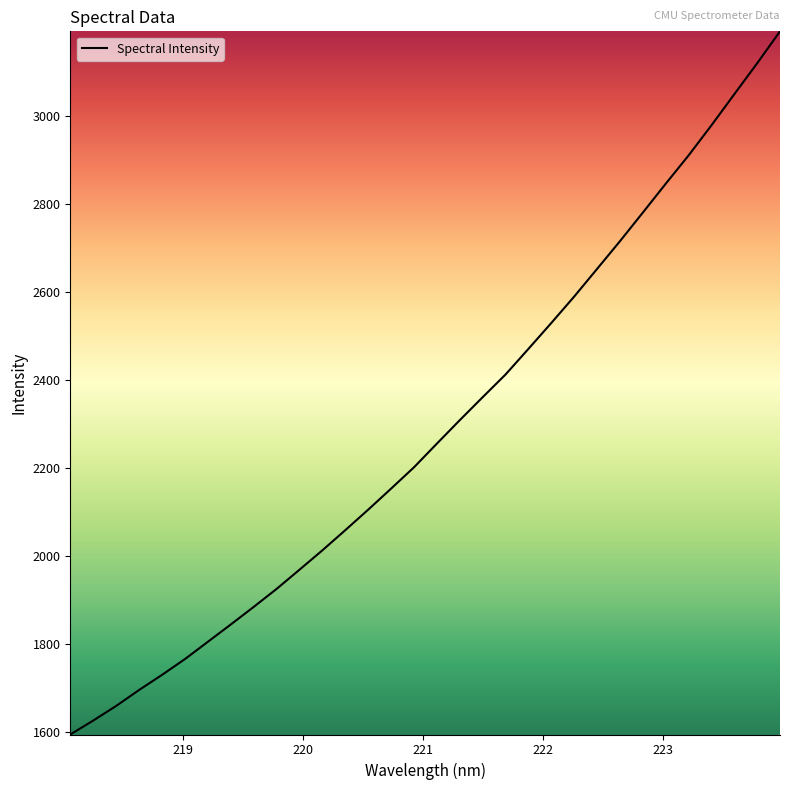

What is the greatest value displayed?

3191.7